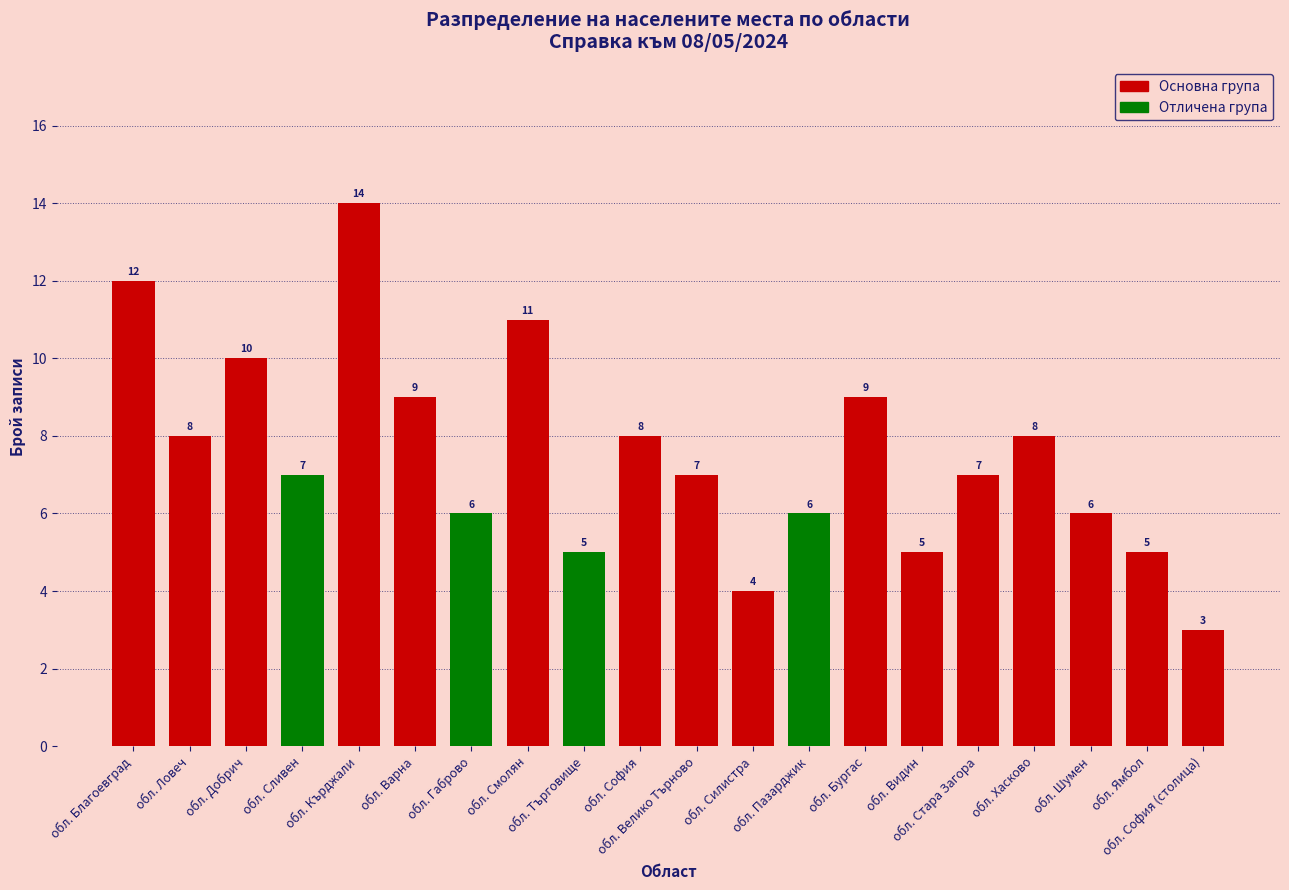

Reading left to right, list all the values displayed in this chart.

12	8	10	7	14	9	6	11	5	8	7	4	6	9	5	7	8	6	5	3